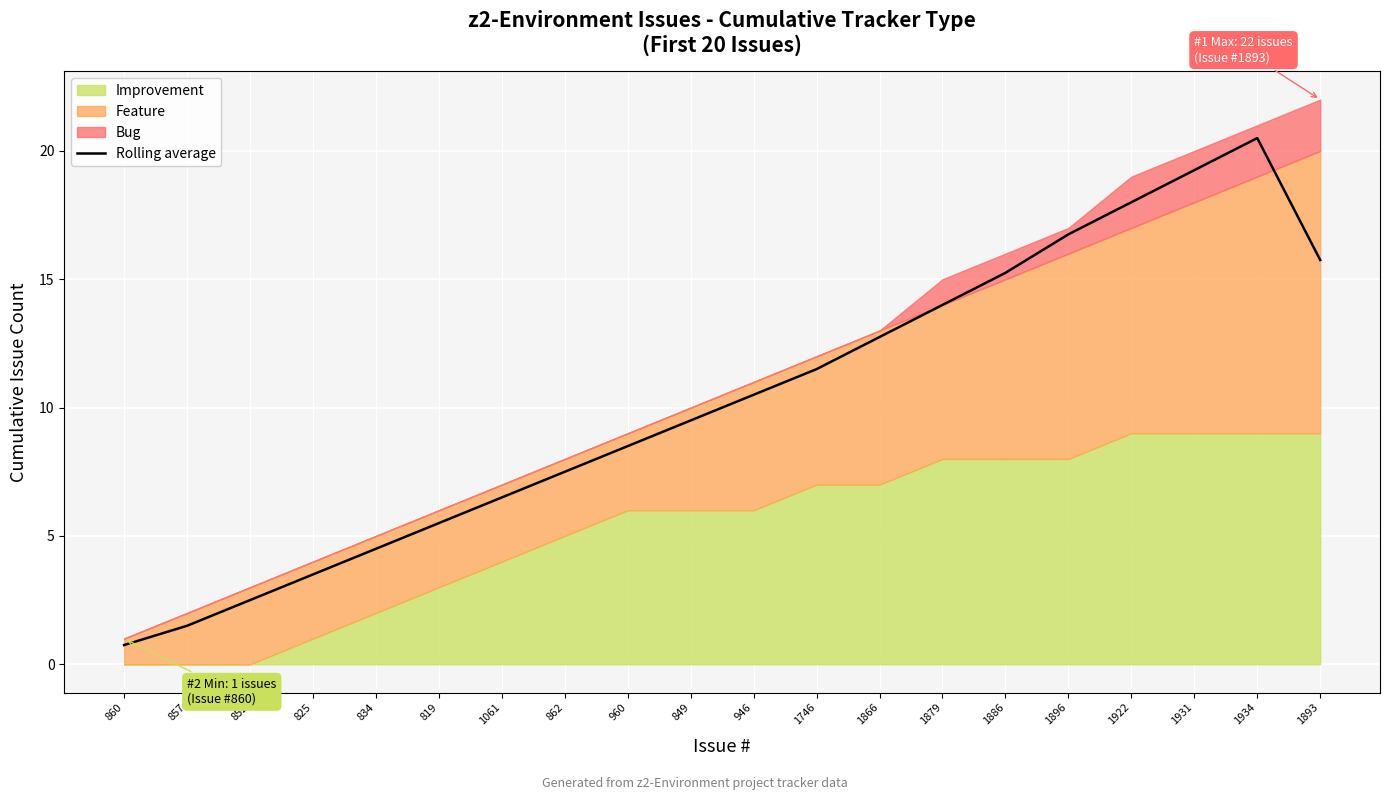

Rank the categories by value from lowest to highest.

860, 857, 852, 825, 834, 819, 1061, 862, 960, 849, 946, 1746, 1866, 1879, 1886, 1893, 1896, 1922, 1931, 1934